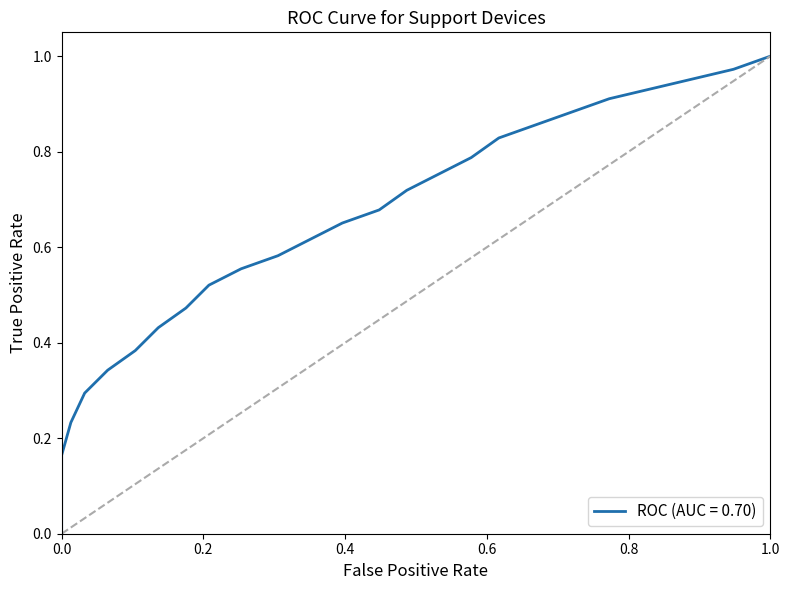

How many lines are shown in the chart?

2